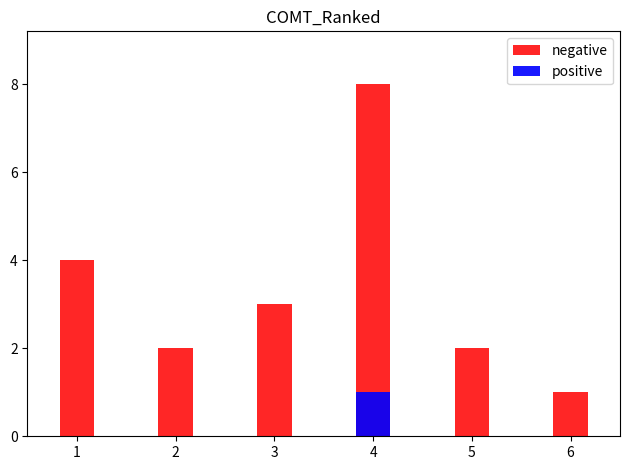

Reading right to left, what are all the values shown in this chart?

negative: 6=1	5=2	4=8	3=3	2=2	1=4
positive: 6=0	5=0	4=1	3=0	2=0	1=0